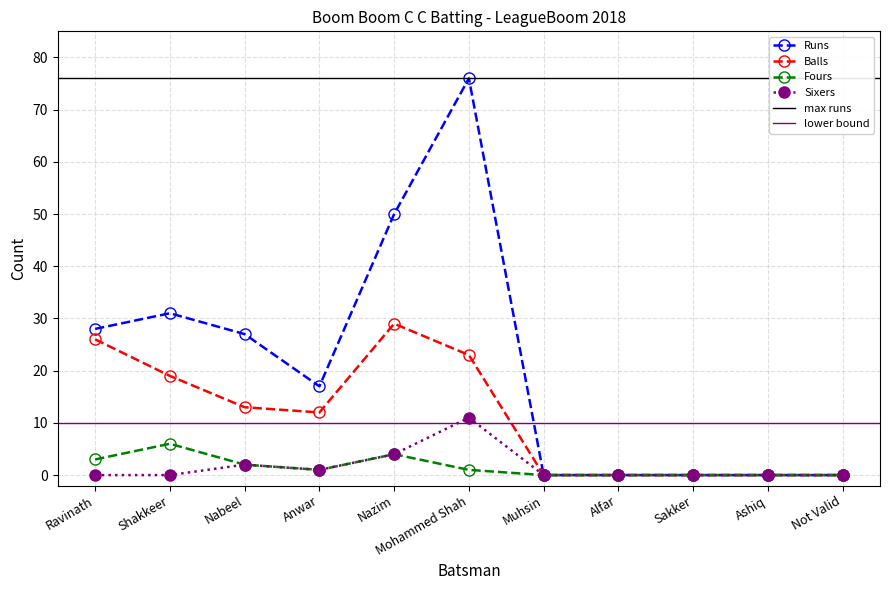

What is the label of the 1st point from the left?

Ravinath